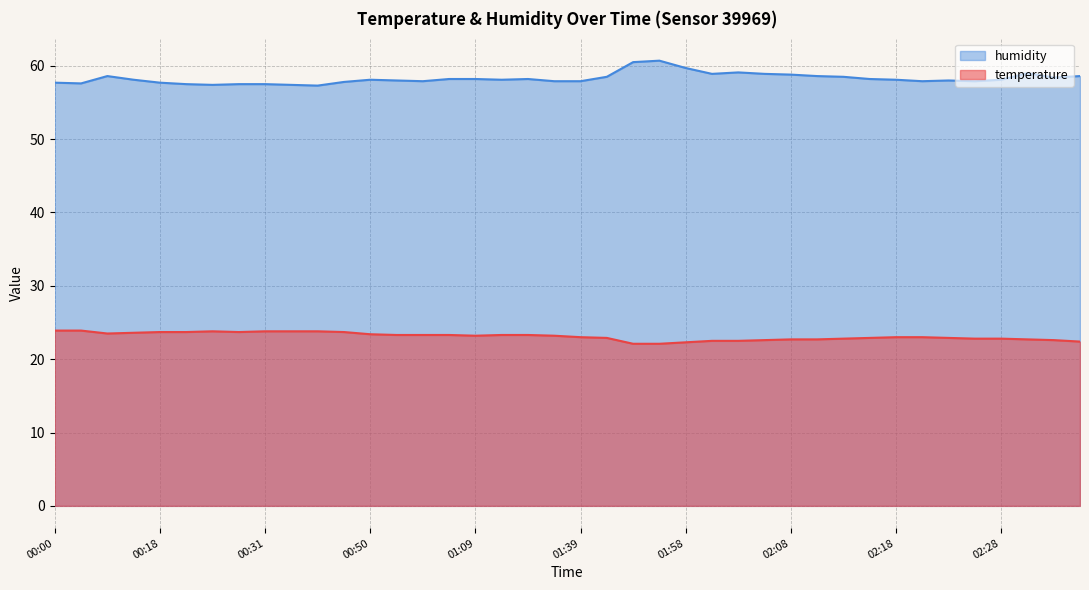

True or false: humidity and temperature intersect in this chart.

False